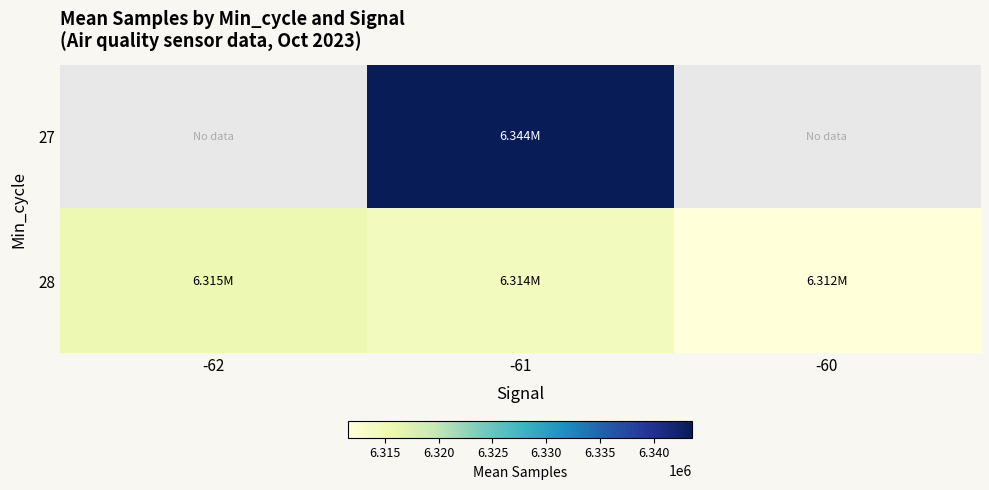

At which label is 28 closest to 6313544?

-61